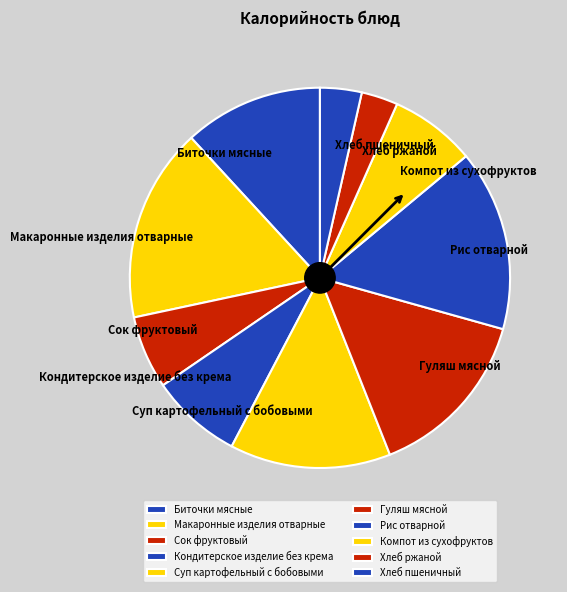

True or false: Рис отварной accounts for 1% of the total.

False